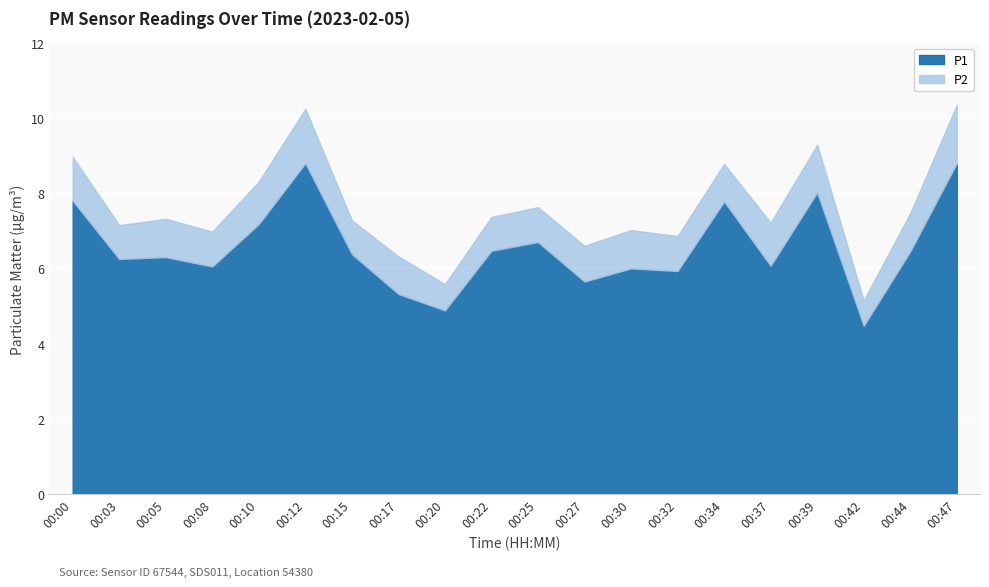

In P2, how many points are lower than both neighbors (excluding endpoints)?

6